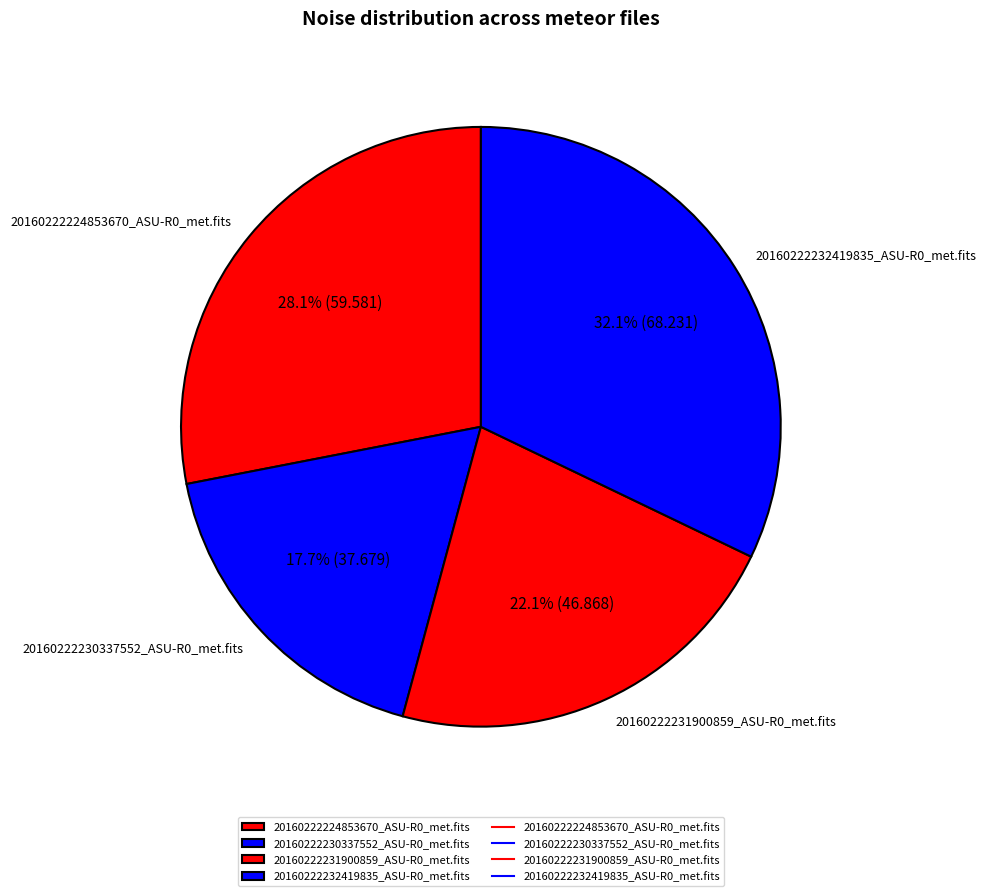

What percentage is the 20160222224853670_ASU-R0_met.fits slice, to the nearest percent?

28%